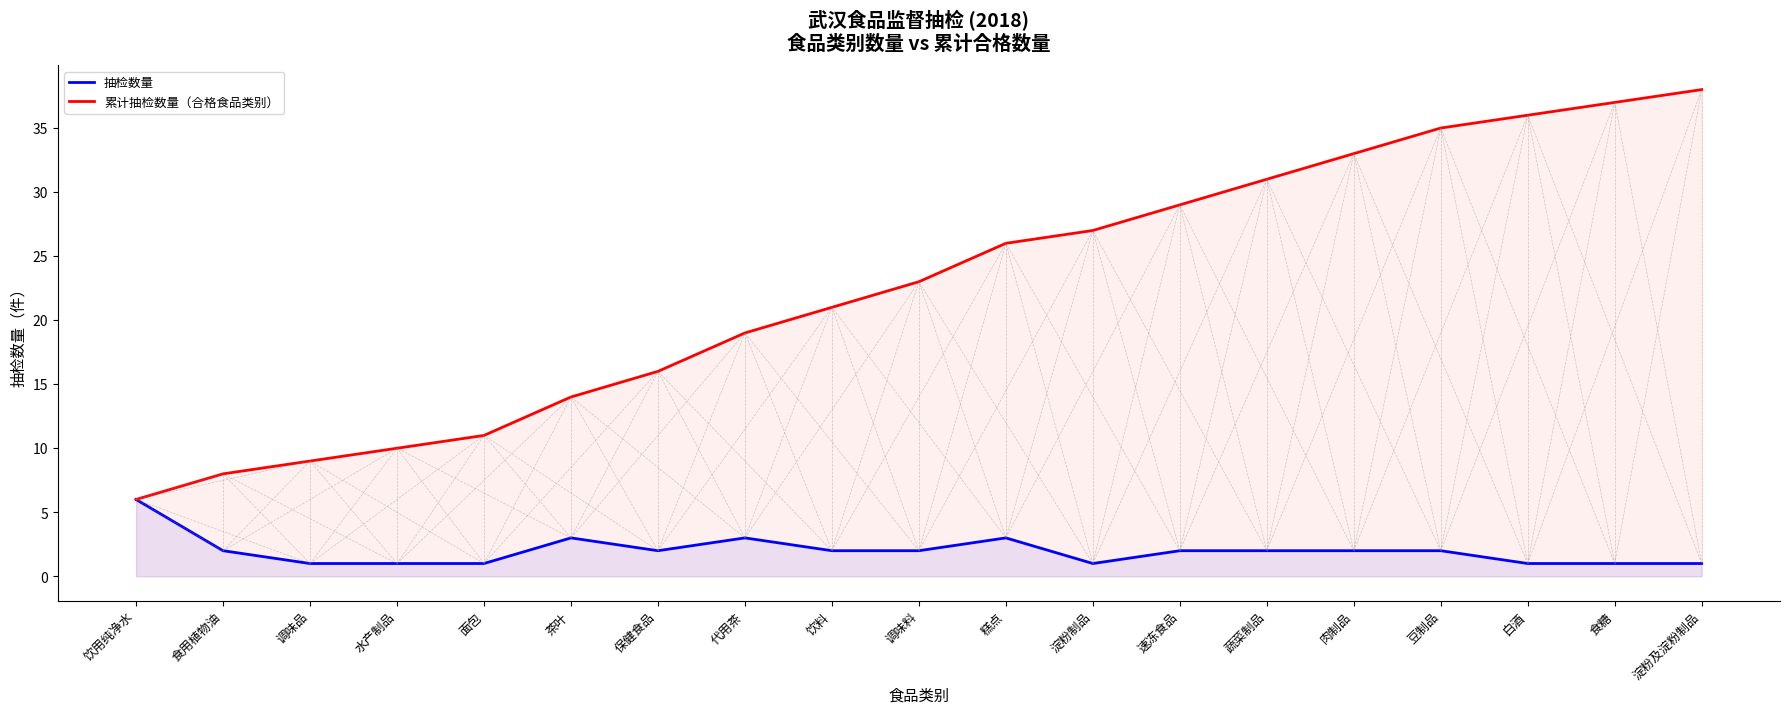

What is the average value of the 累计抽检数量（合格食品类别） series?

23